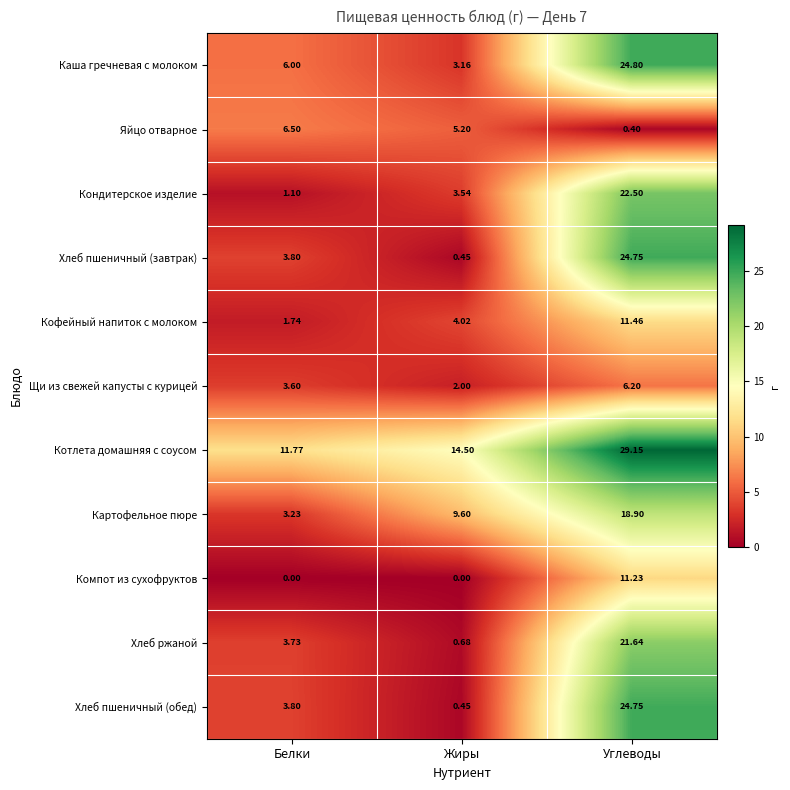

At which category does the chart reach its peak across all series?

Углеводы